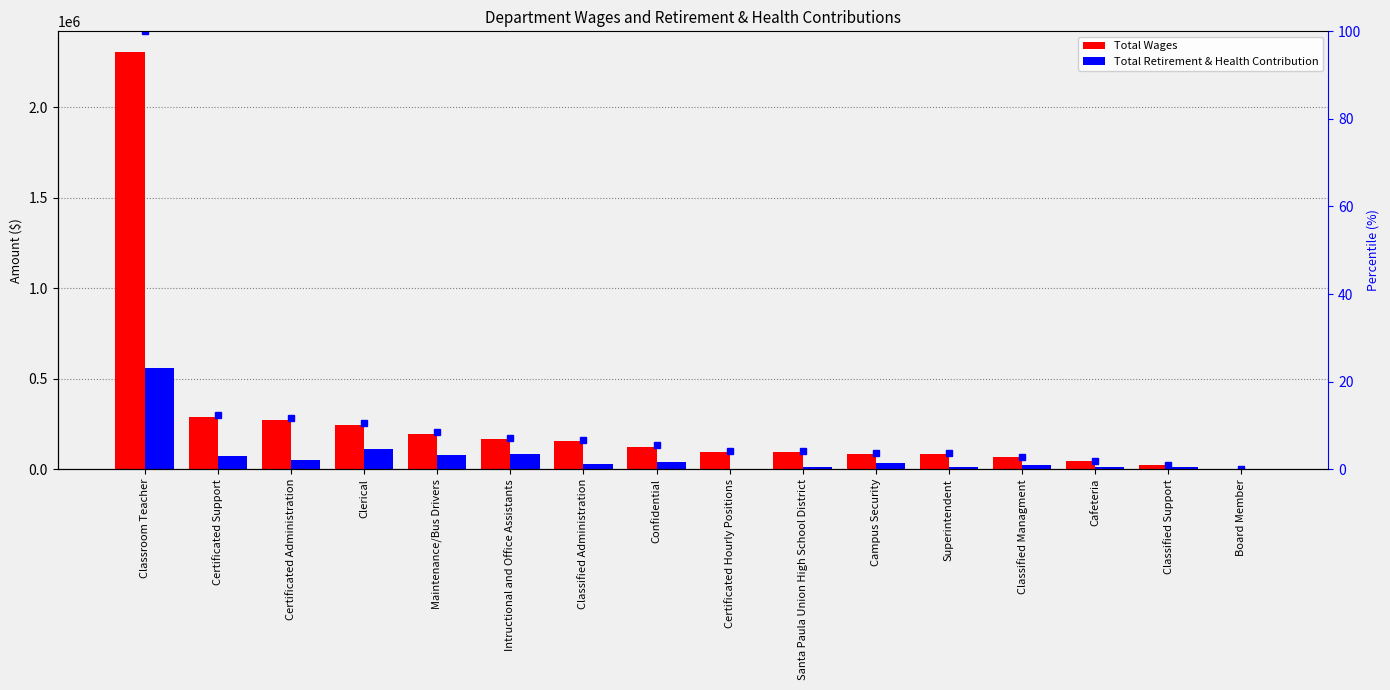

How many data points does each series have?

16